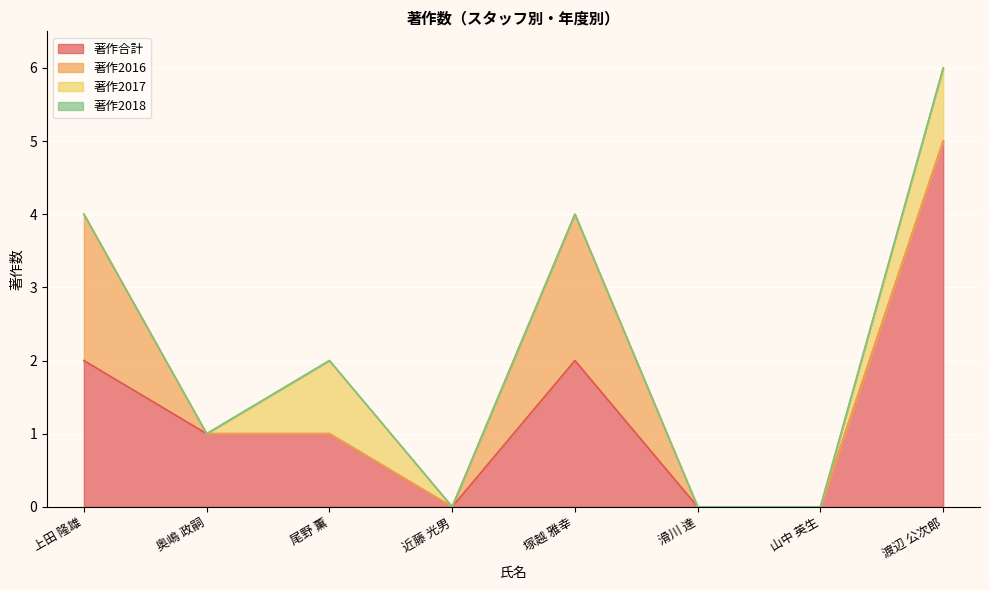

Does the chart display data point markers on the line(s)?

No